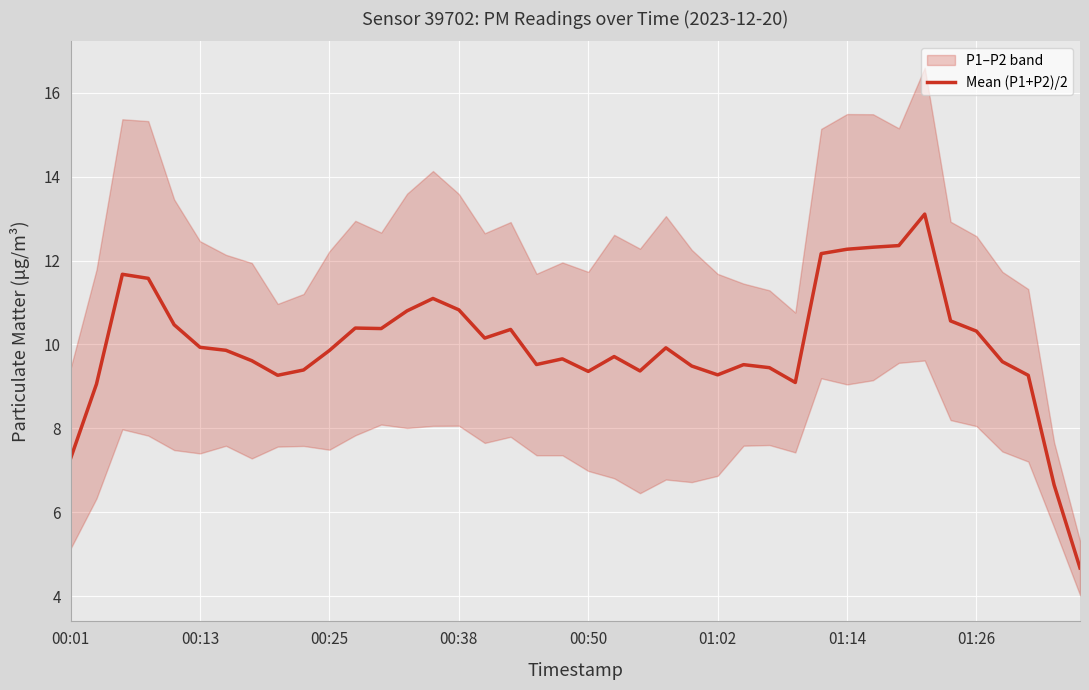

What is the maximum value for Mean (P1+P2)/2?

13.1